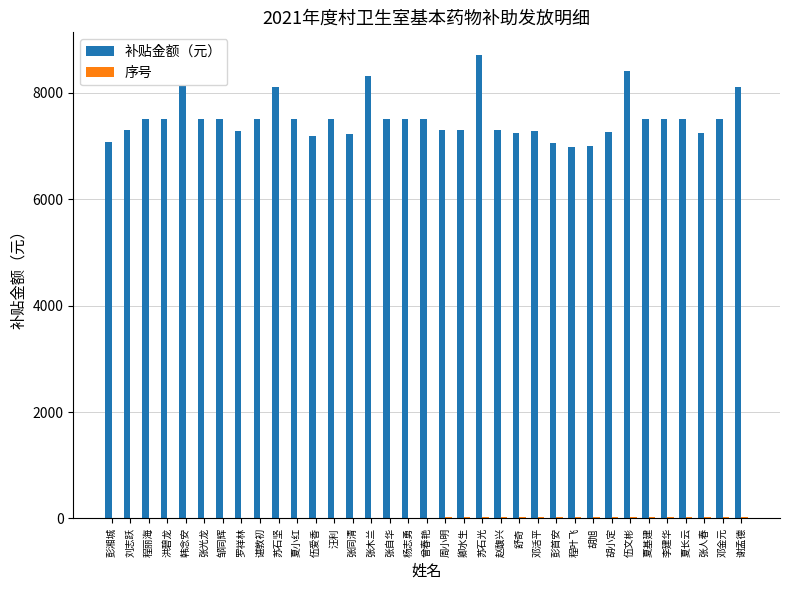

What is the sum of all 补贴金额（元） values?

263000